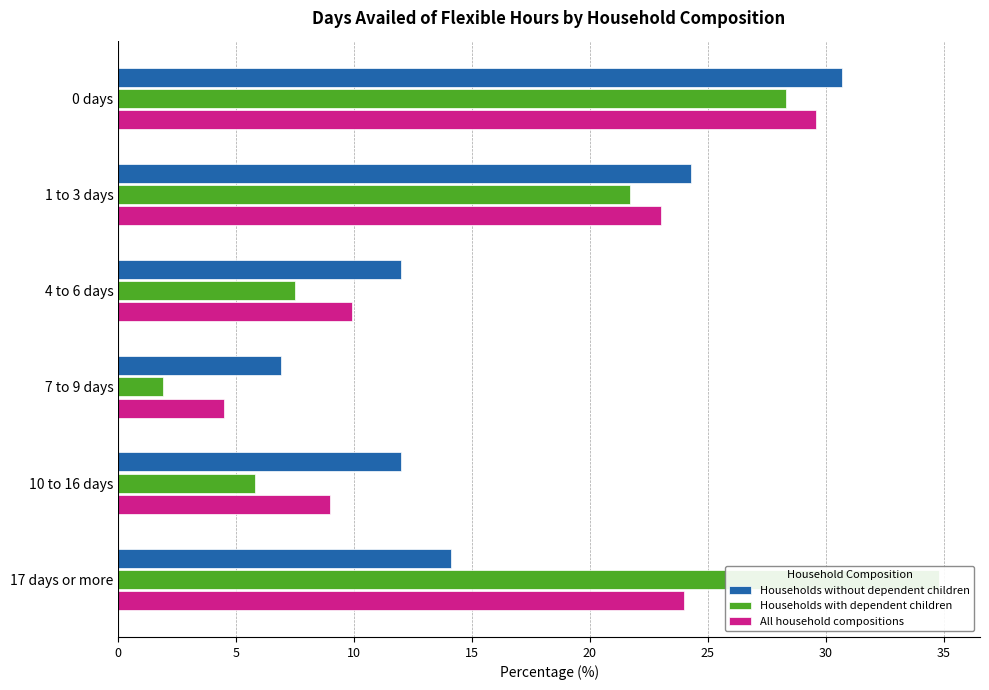

What is the sum of the Households without dependent children values at 4 to 6 days and 1 to 3 days?

36.3